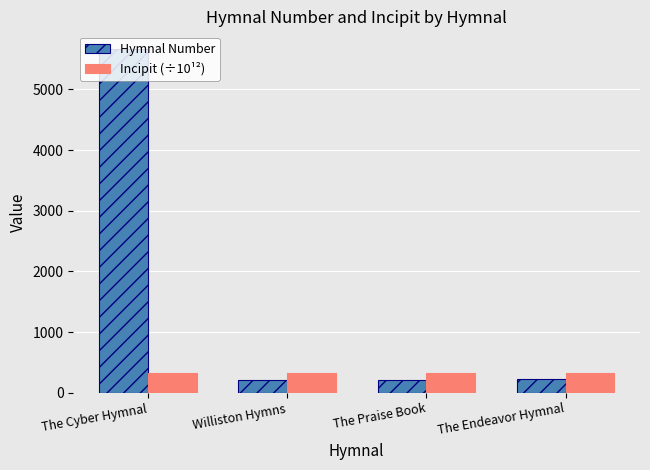

Read the Incipit (÷10¹²) value at The Endeavor Hymnal.

324.3